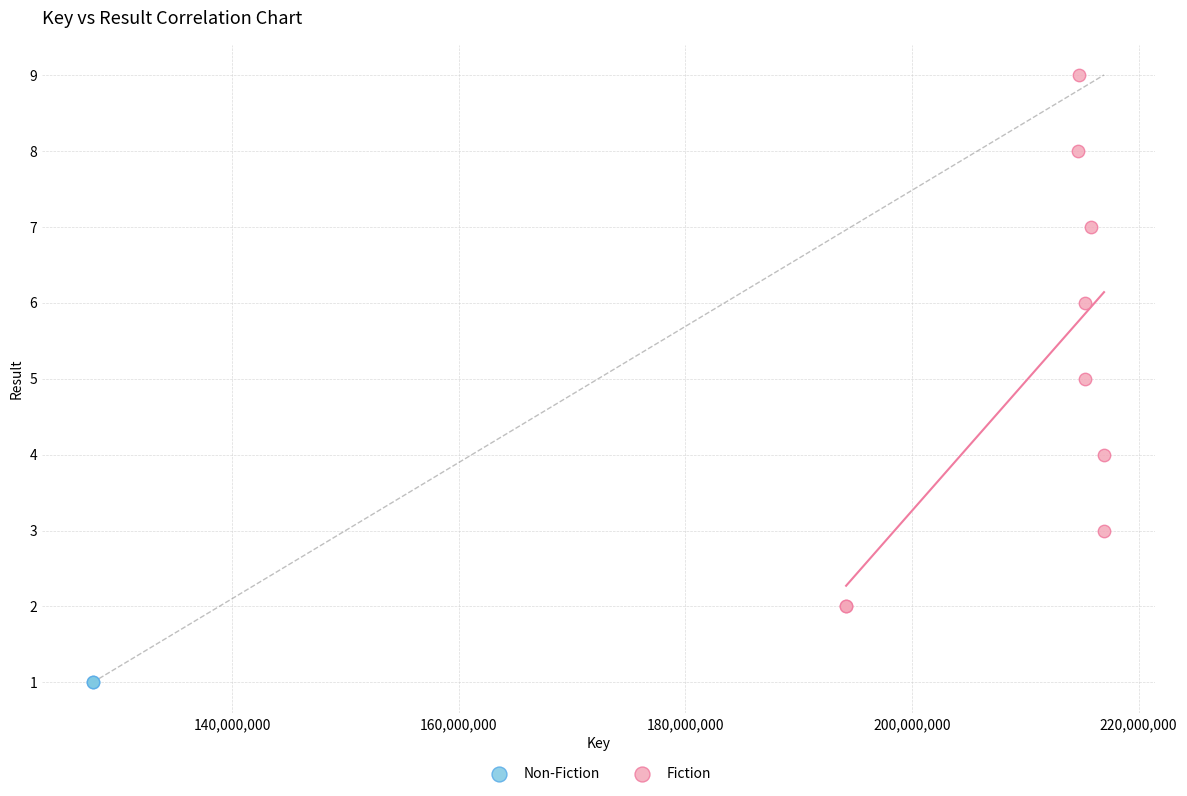

What are all the series names shown in the legend?

Non-Fiction, Fiction